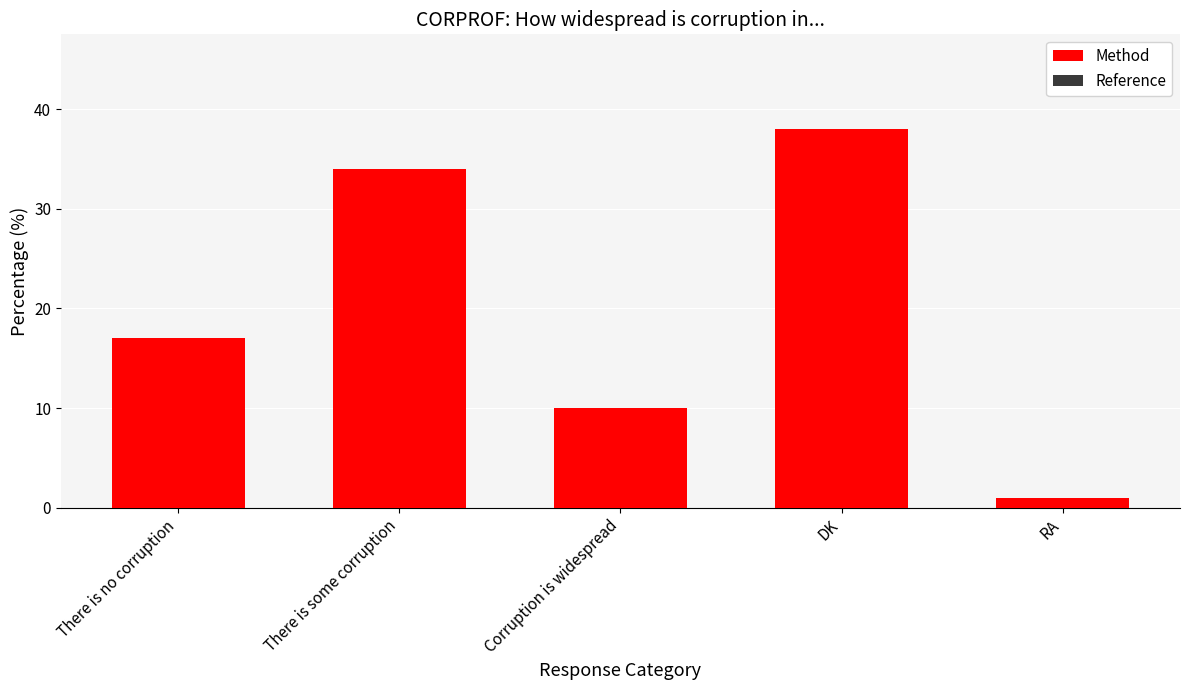

What is the label of the 2nd bar from the left?

There is some corruption